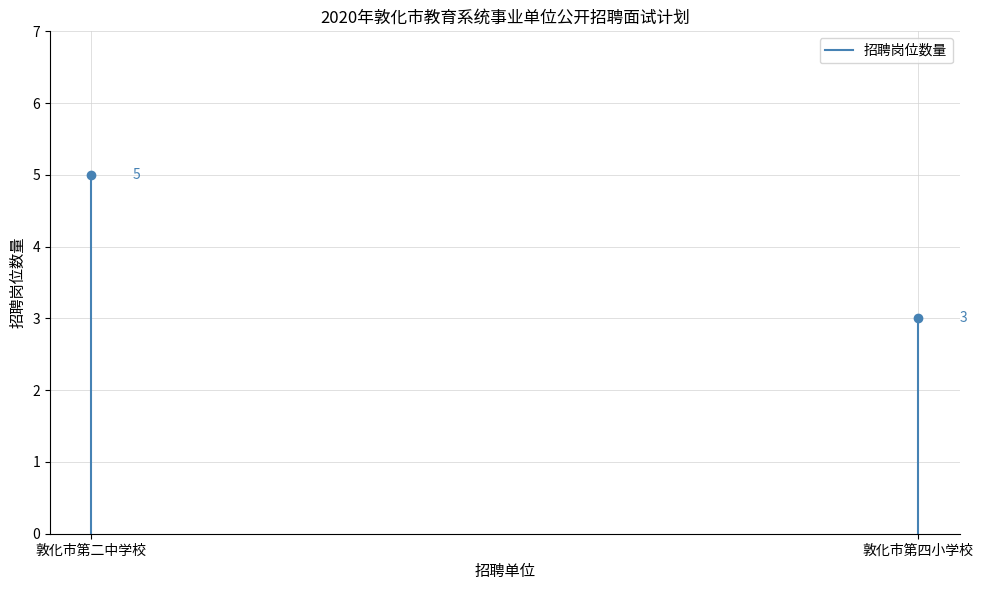

The value at 敦化市第二中学校 is -3. True or false?

False